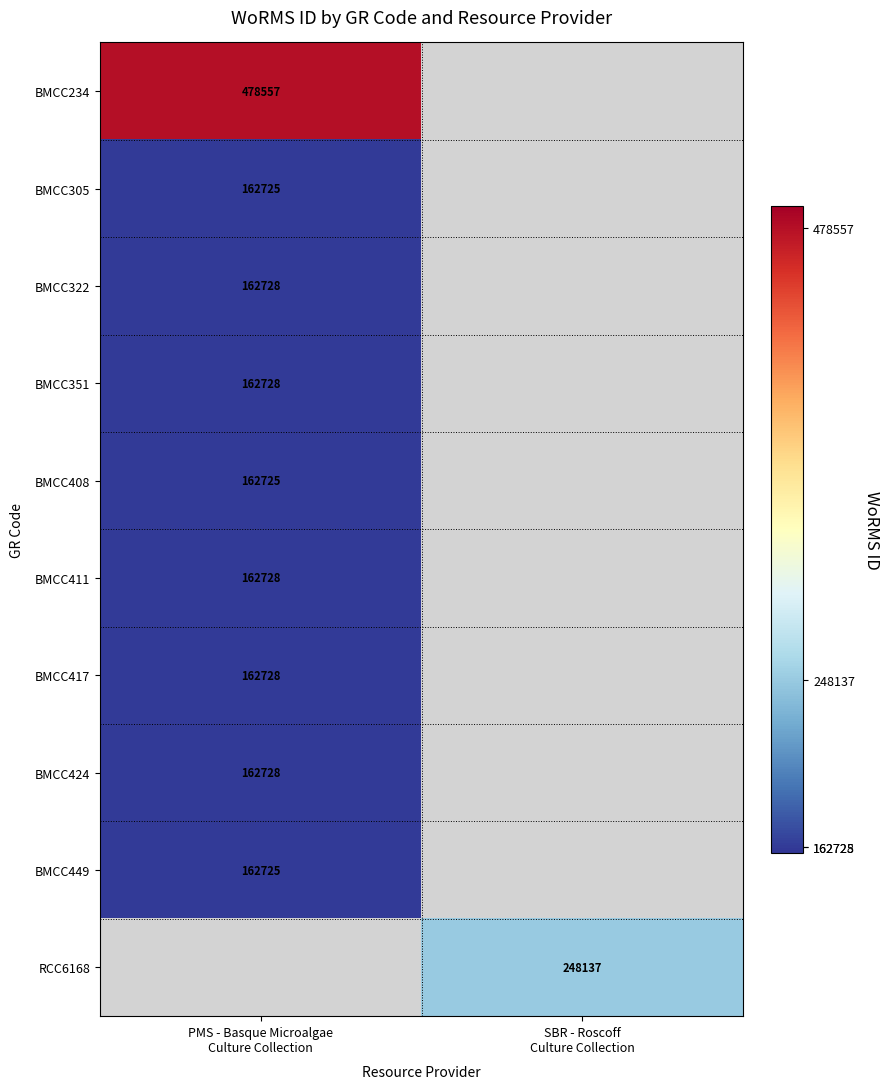

What value does the BMCC322 series have at PMS - Basque Microalgae Culture Collection?

162728.0